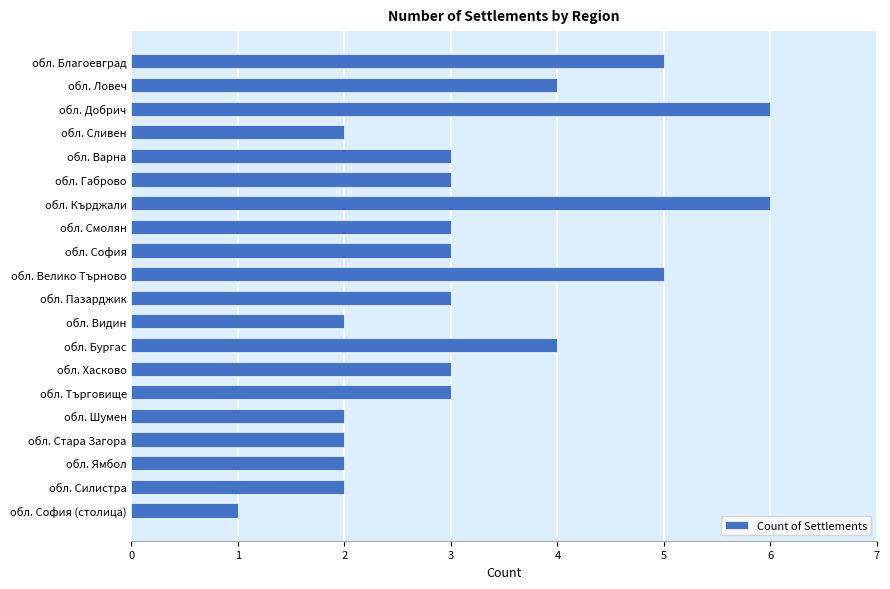

What is the label of the 3rd bar from the bottom?

обл. Ямбол